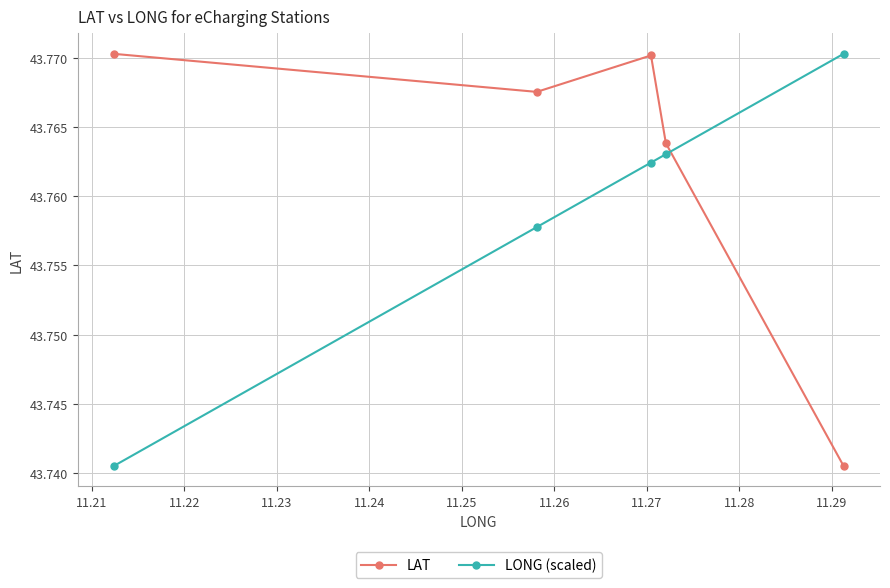

True or false: LAT has more than 2 interior local peaks.

False